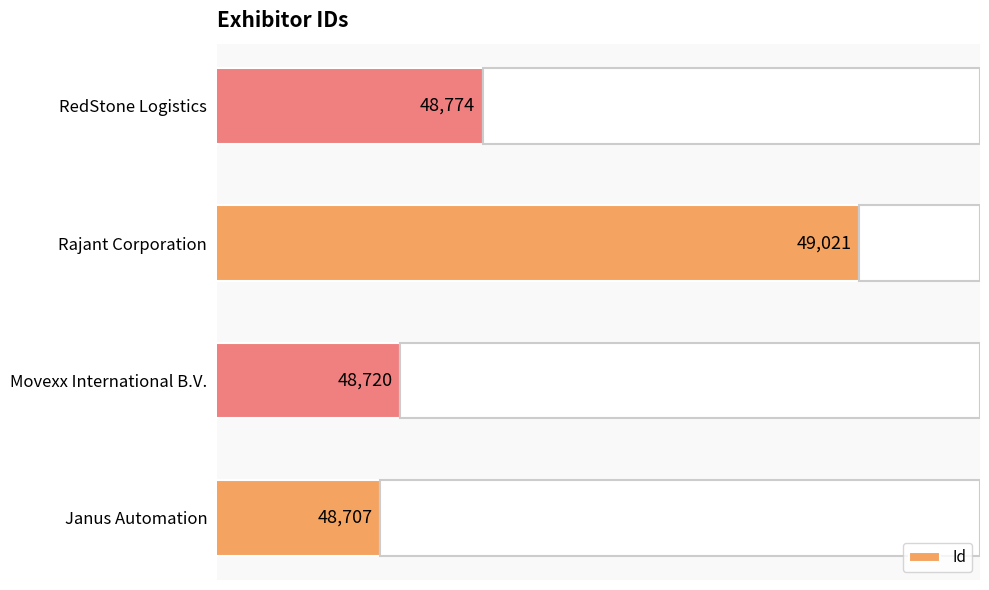

Which category has the highest value across all series?

Rajant Corporation